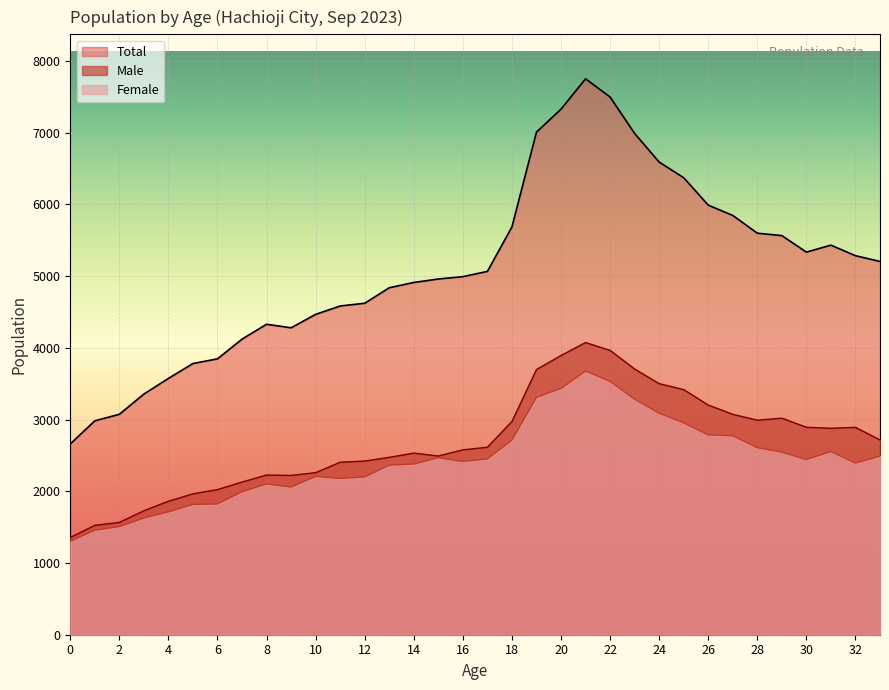

Read the Male value at 28, to the nearest 10.

2990